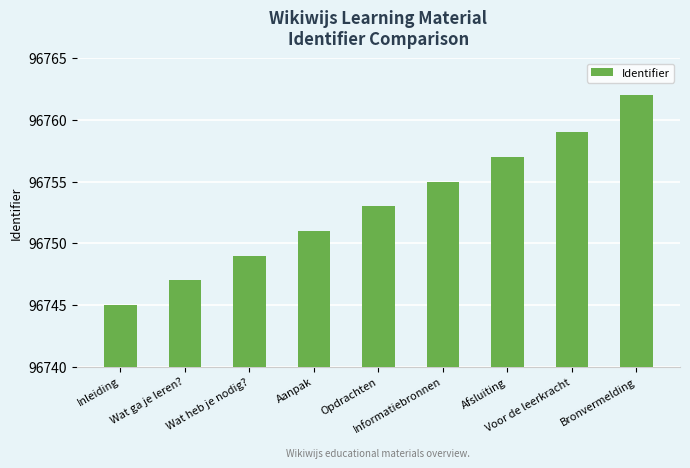

At which label is the value closest to 96753?

Opdrachten